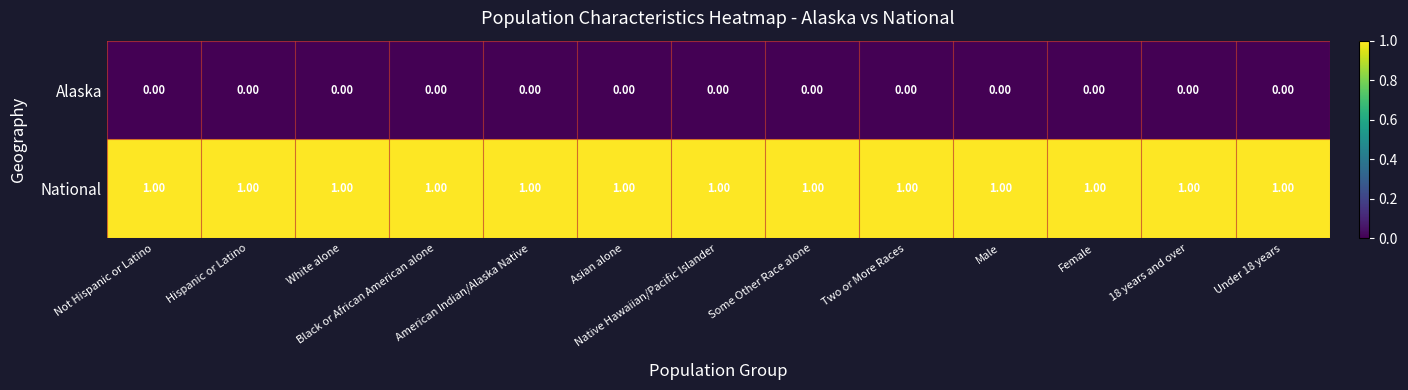

Count the number of data series in this chart.

2